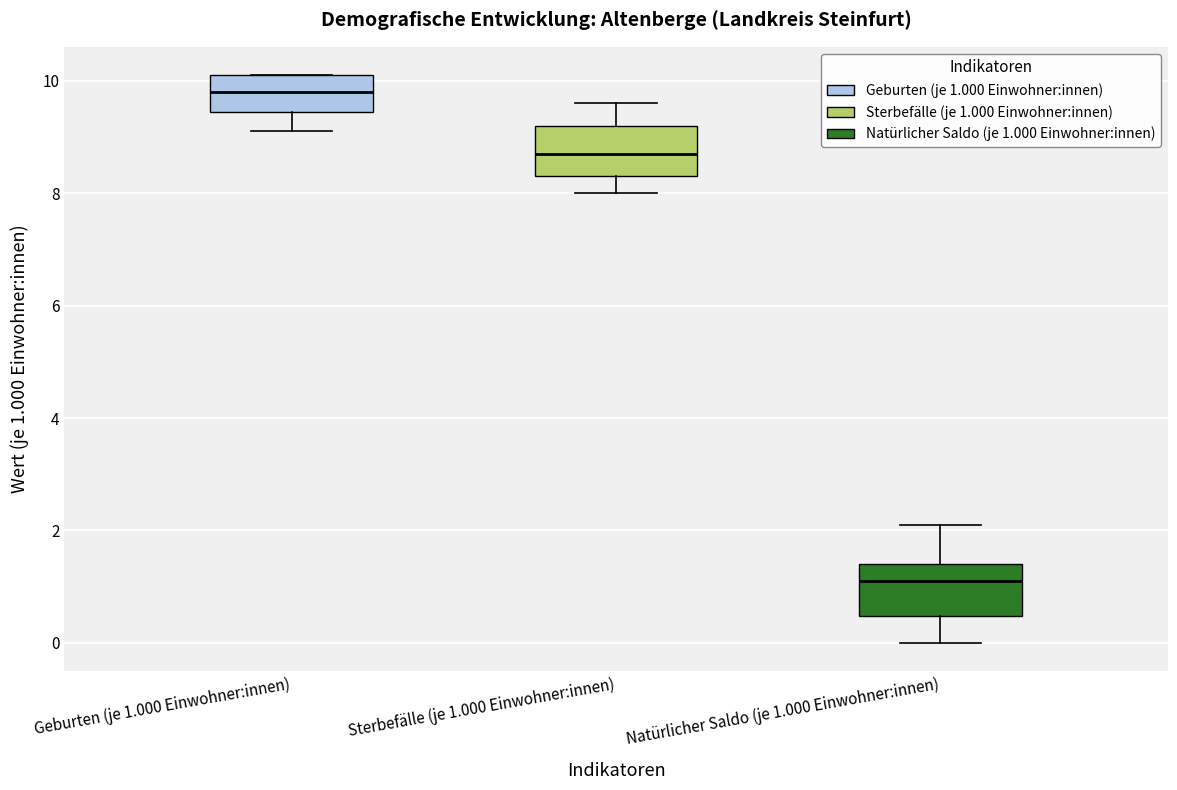

Where is the lower edge of the box for Natürlicher Saldo (je 1.000 Einwohner:innen) on the y-axis? The values are not printed on the chart, so give them approximately, as read against the axis.

0.4